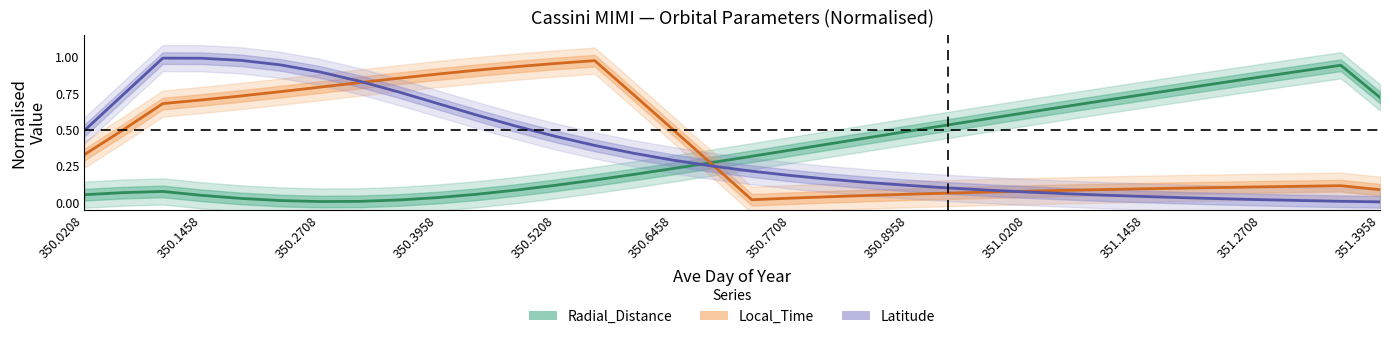

Which series ends up on top after the final intersection of Radial_Distance and Latitude?

Radial_Distance